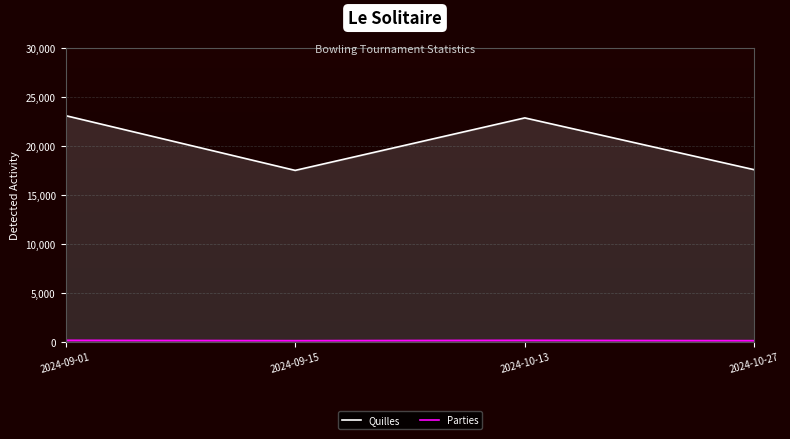

What are all the series names shown in the legend?

Quilles, Parties